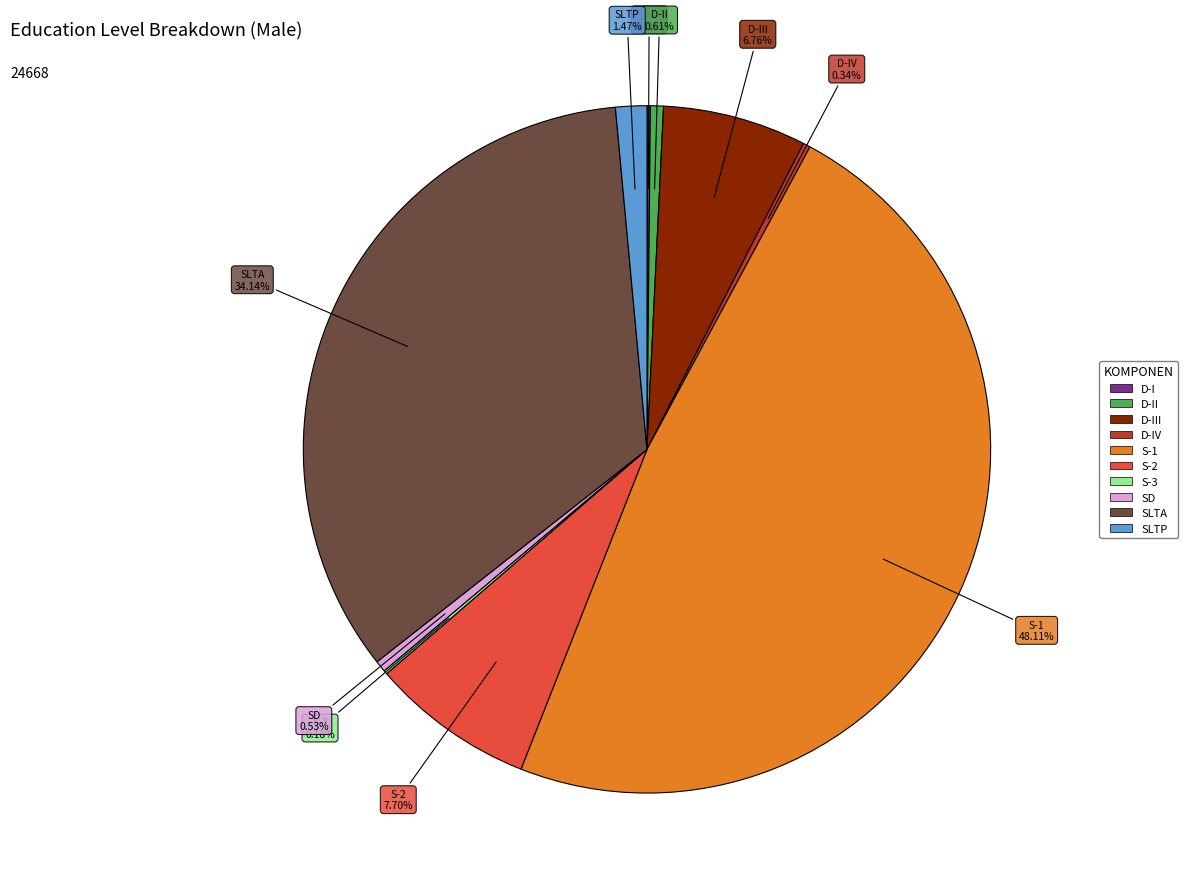

Is there a majority slice in this chart?

No